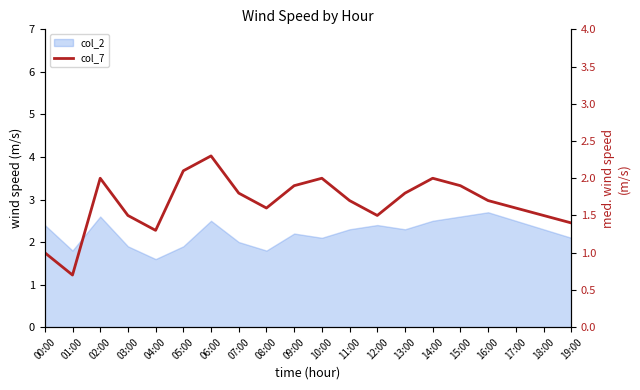

What is the label of the 6th point from the left?

05:00